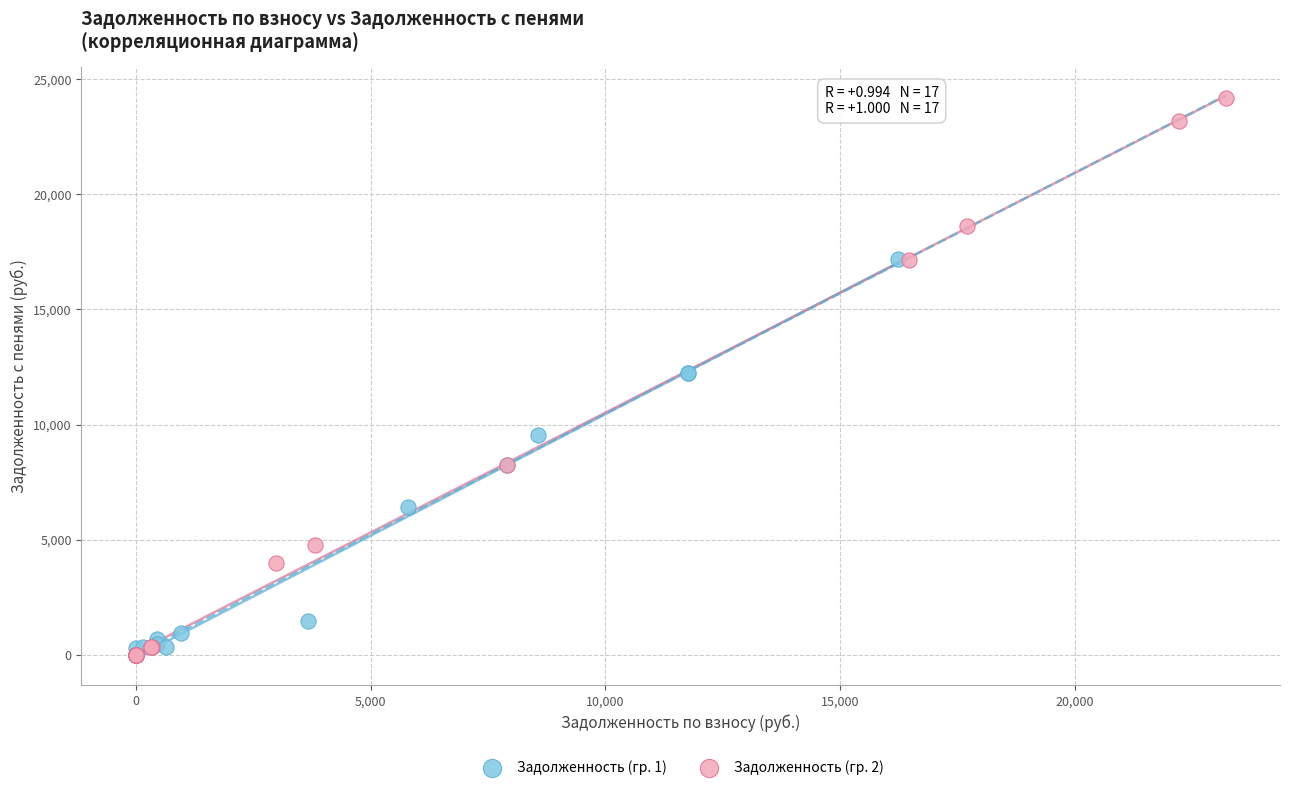

Which series has the widest spread of Y values?

Задолженность (гр. 2)